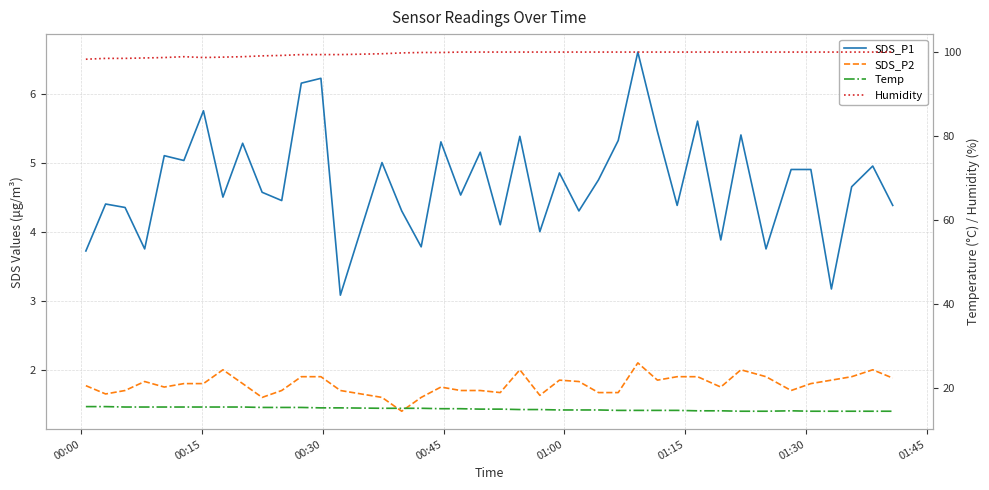

At how many categories does at least one series exceed 96?

40